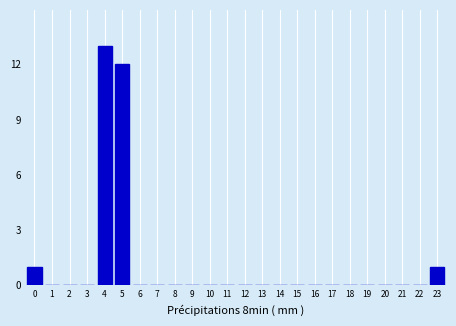

Reading left to right, transcribe all the data shown in this chart.

0=1	1=0	2=0	3=0	4=13	5=12	6=0	7=0	8=0	9=0	10=0	11=0	12=0	13=0	14=0	15=0	16=0	17=0	18=0	19=0	20=0	21=0	22=0	23=1